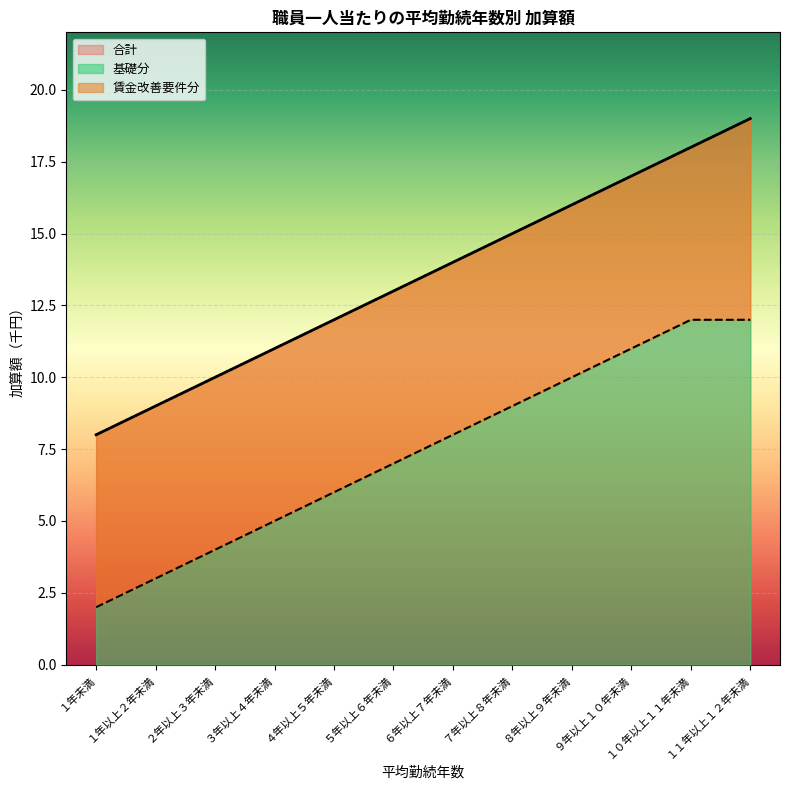

At which label is 合計 closest to 13?

５年以上６年未満